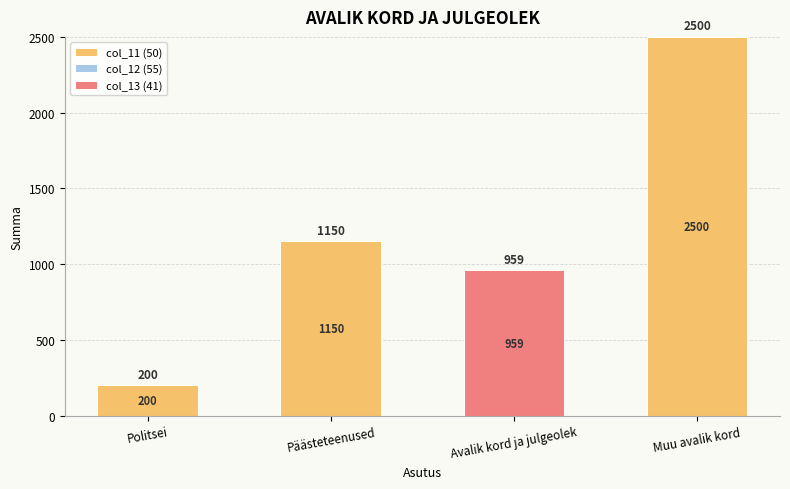

What is the total value across all series at Päästeteenused?

1150